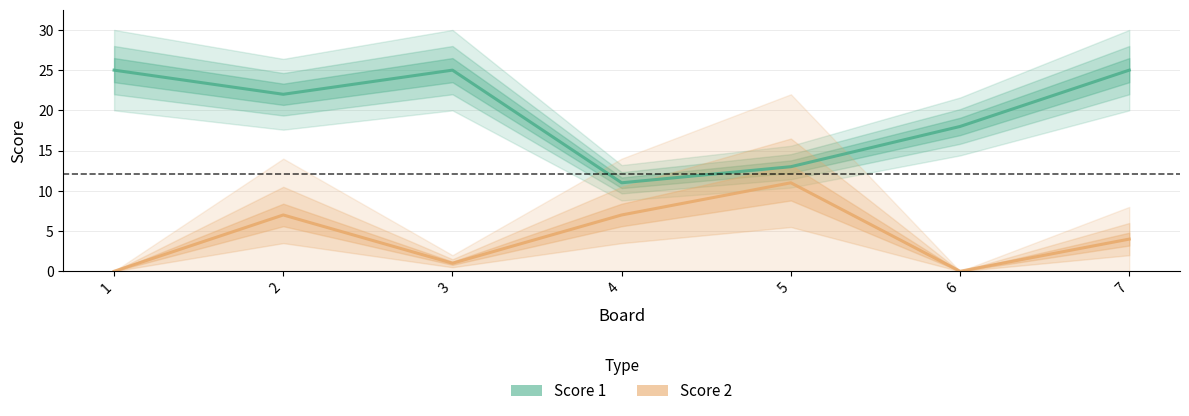

Which series has the largest total across all categories?

Score 1